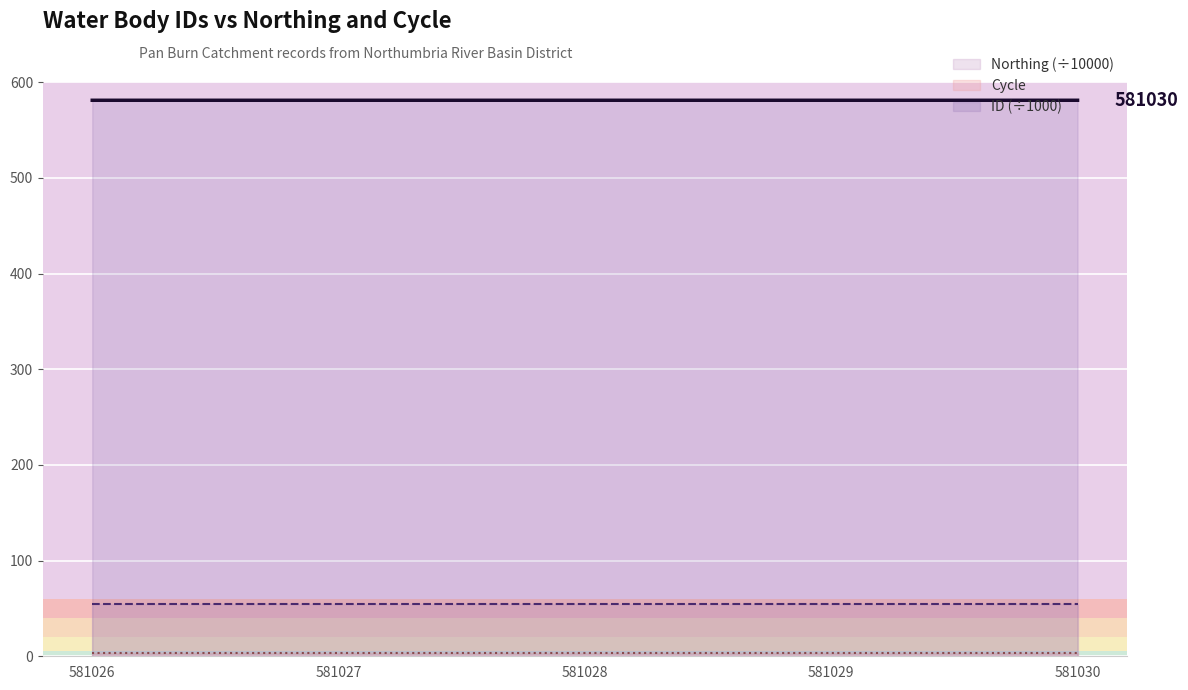

Does the chart display data point markers on the line(s)?

No